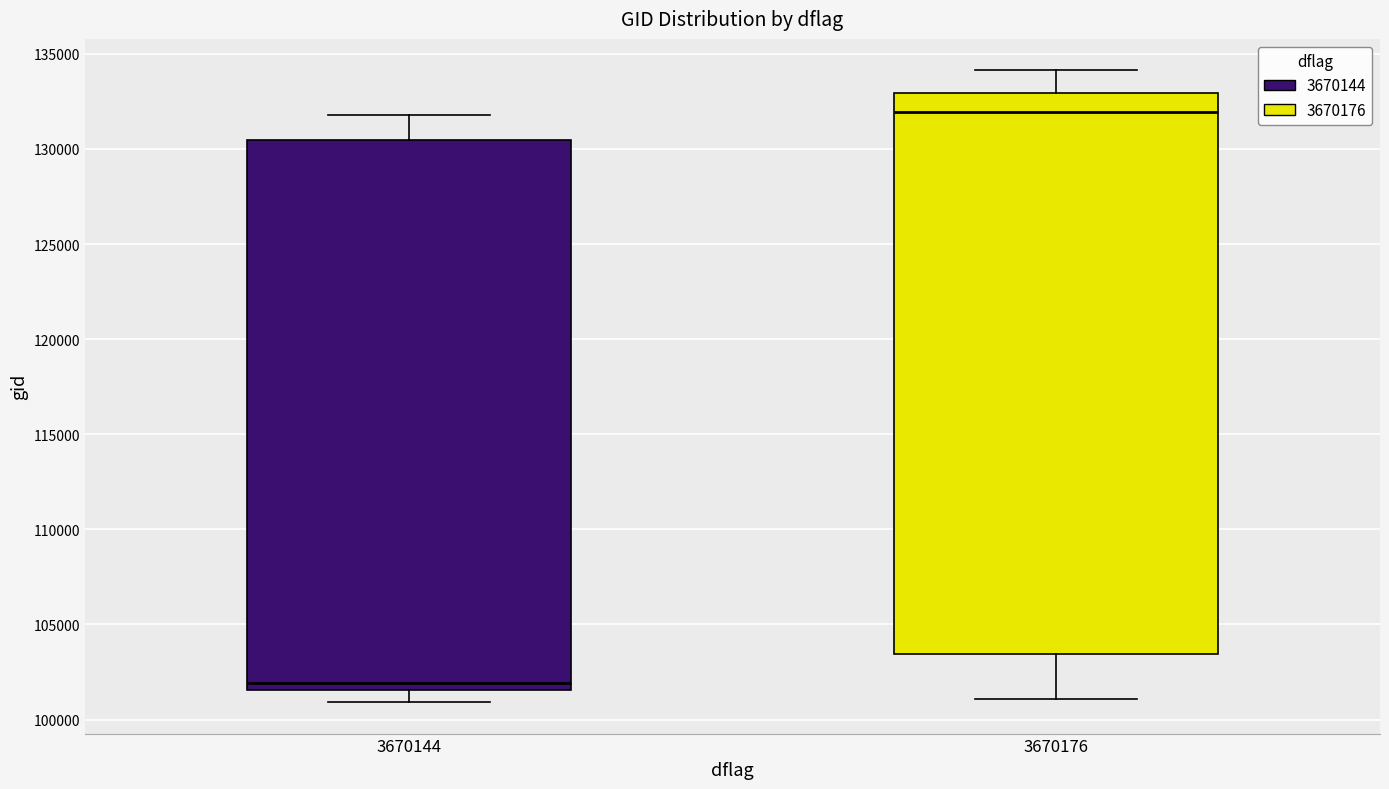

Which box's median line is the highest?

3670176